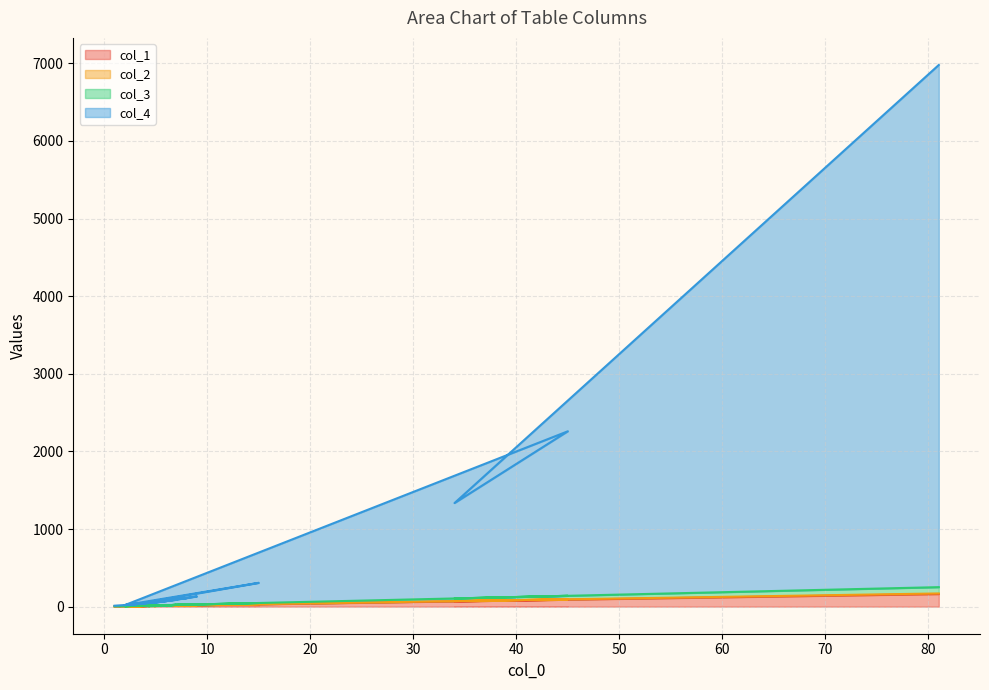

The col_1 series shows 3.6 at 5. True or false?

False